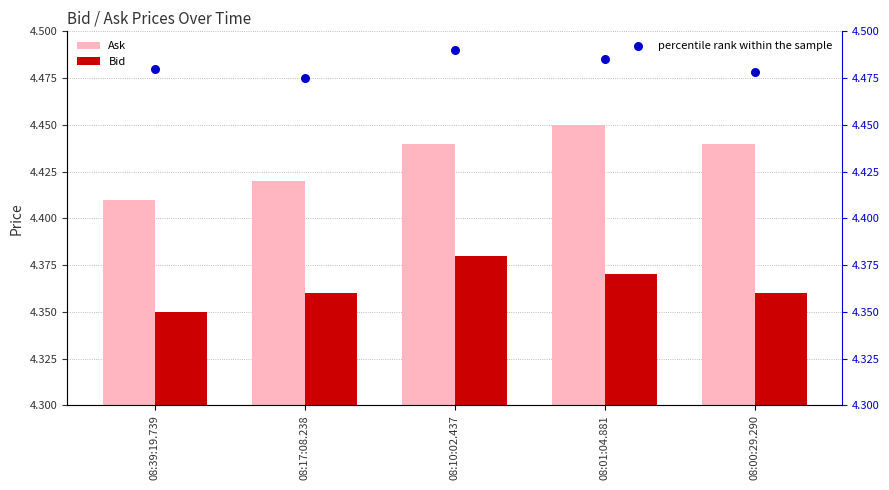

Which series reaches the minimum Y coordinate?

Bid